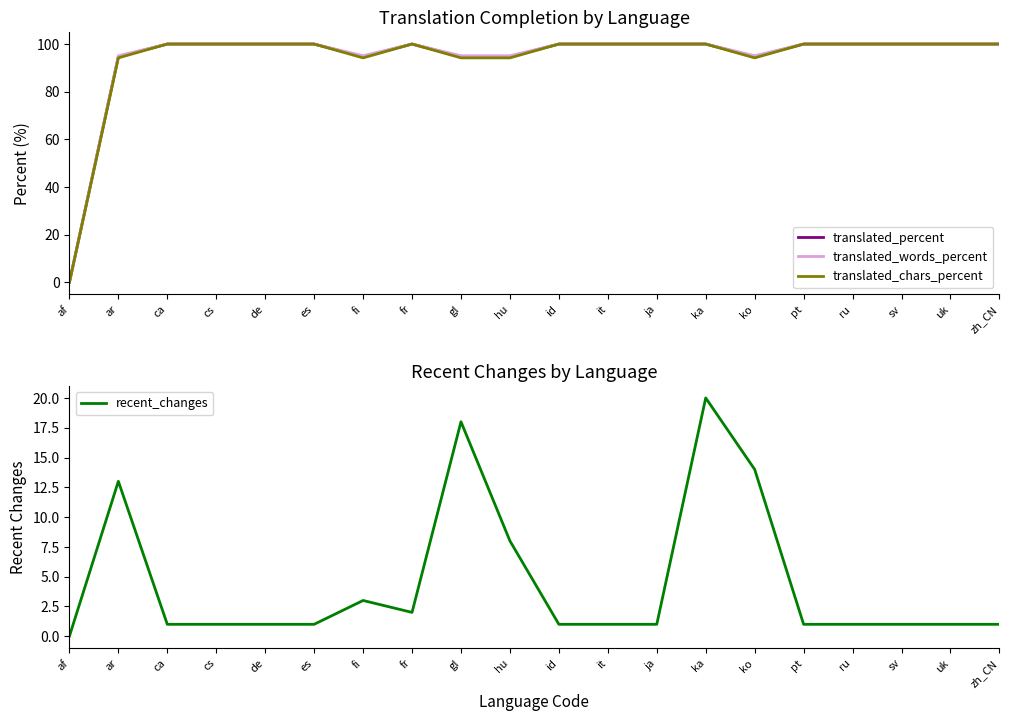

At which label is recent_changes closest to 10?

hu